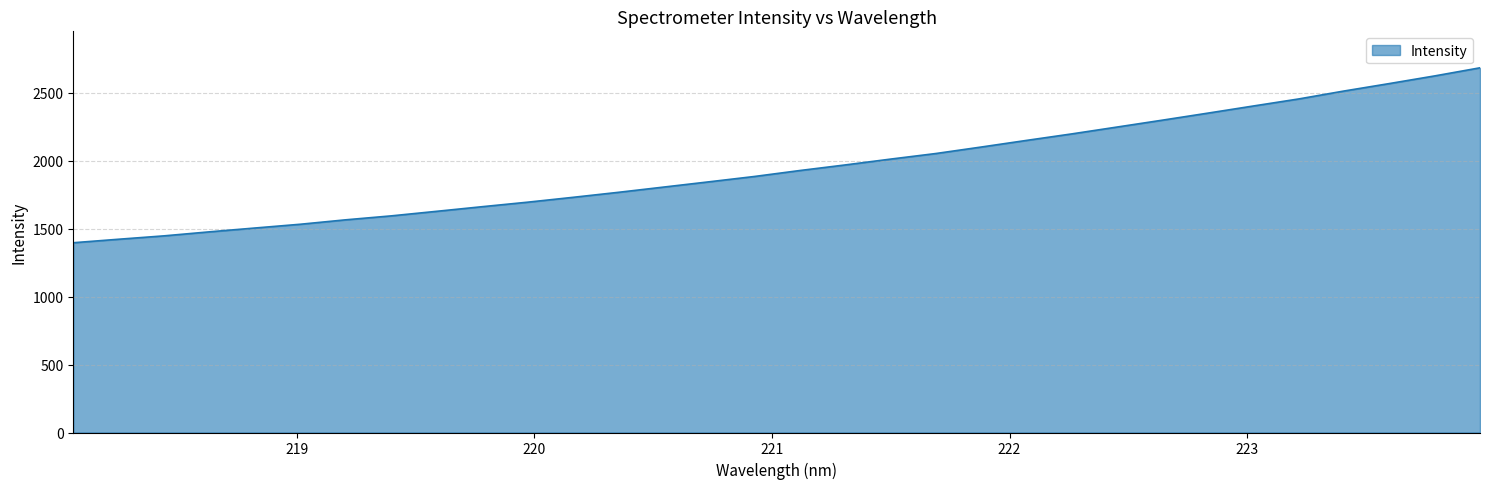

What is the minimum value shown in the chart?

1395.5